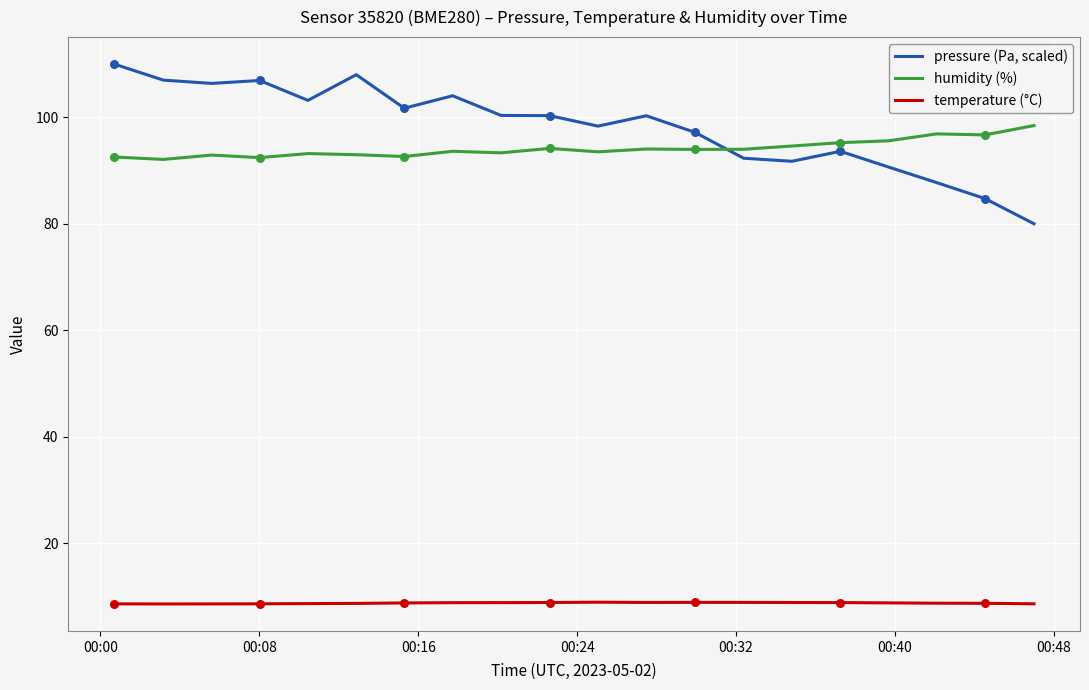

List the series in order of their peak value, highest first.

pressure (Pa, scaled), humidity (%), temperature (°C)